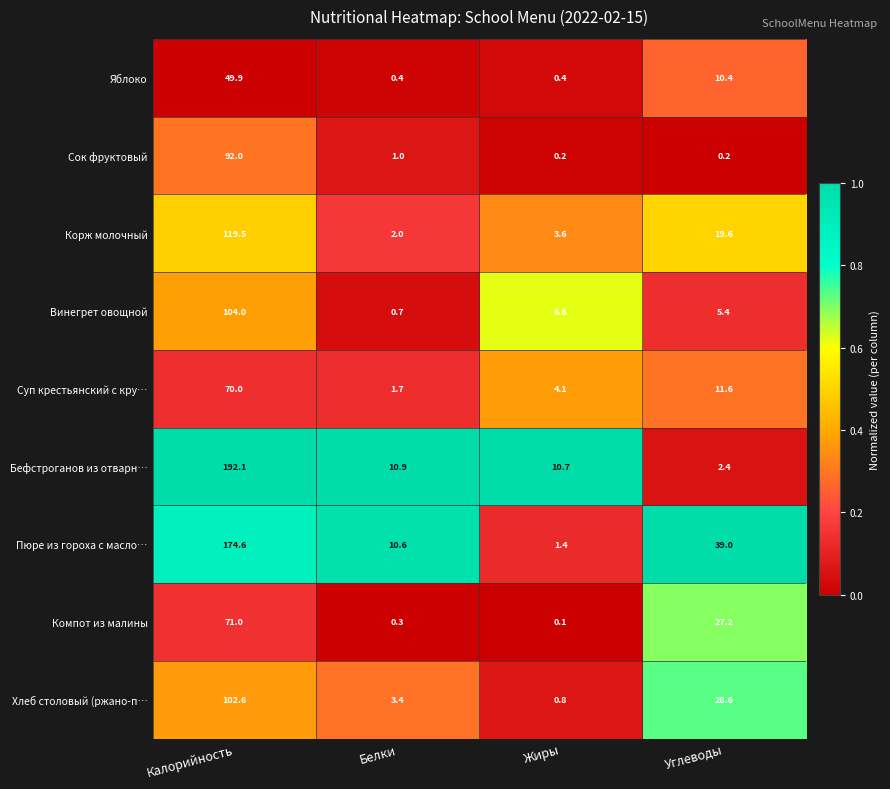

What is the difference between the highest and lowest values at Калорийность?

142.2